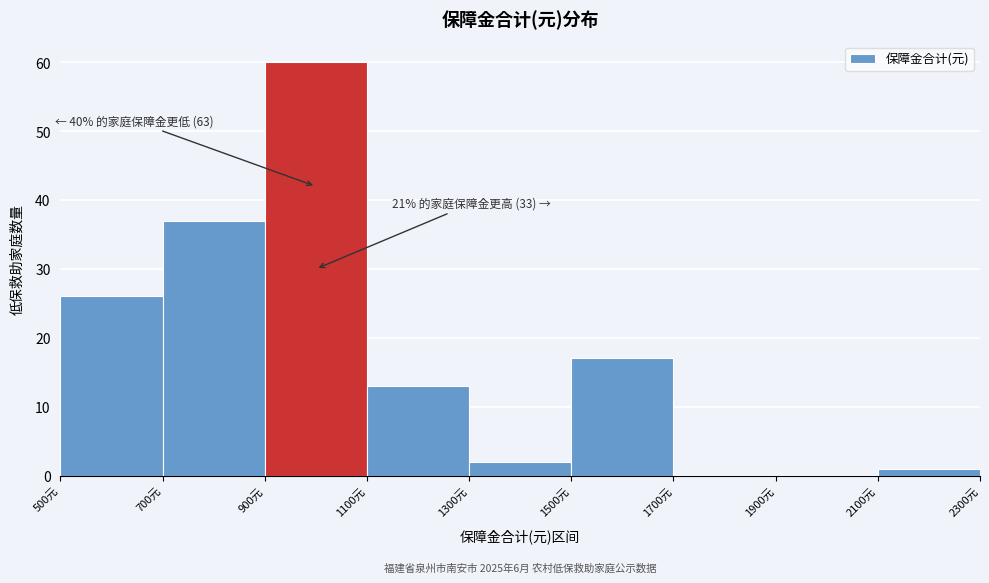

Which range on the x-axis has the tallest bar?

900 to 1100